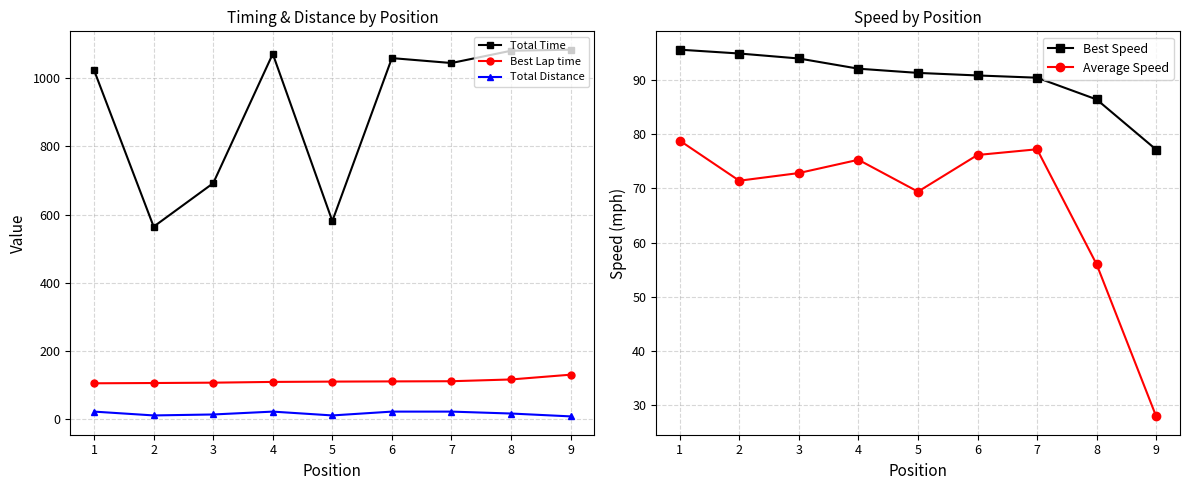

True or false: Best Lap time has more than 1 interior local peaks.

False